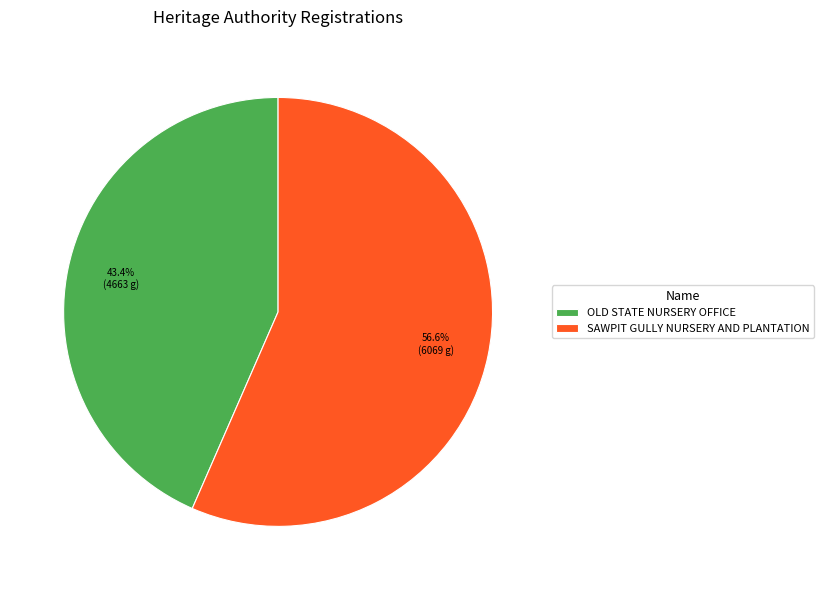

To the nearest percent, what portion does OLD STATE NURSERY OFFICE represent?

43%